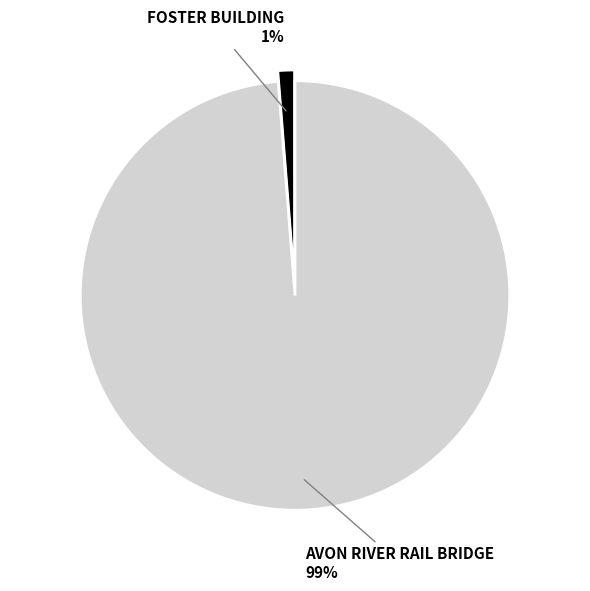

To the nearest percent, what is the average slice percentage?

50%